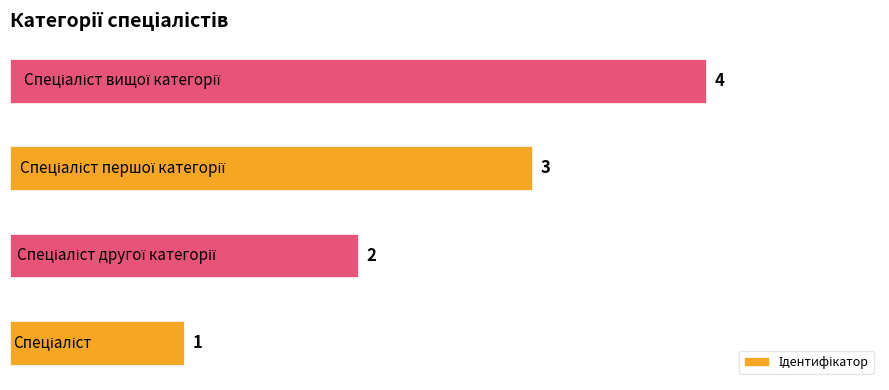

What is the difference between the maximum and minimum values?

3